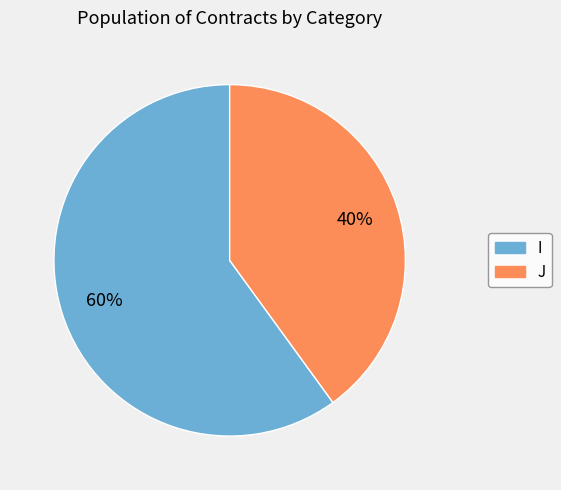

What is the smallest slice in the pie chart?

J